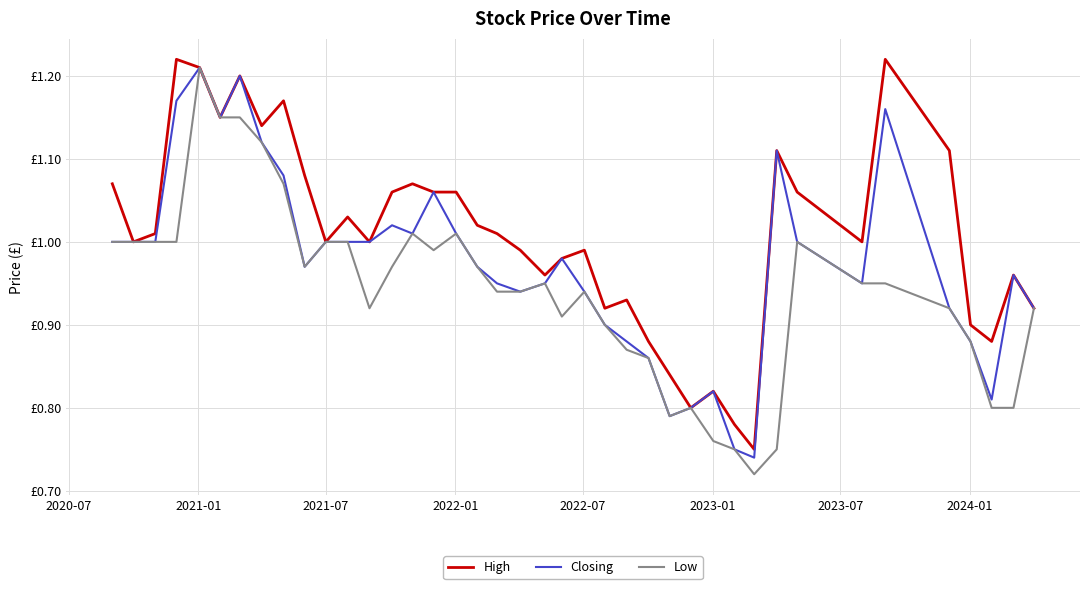

Which series has the widest spread of values?

Low